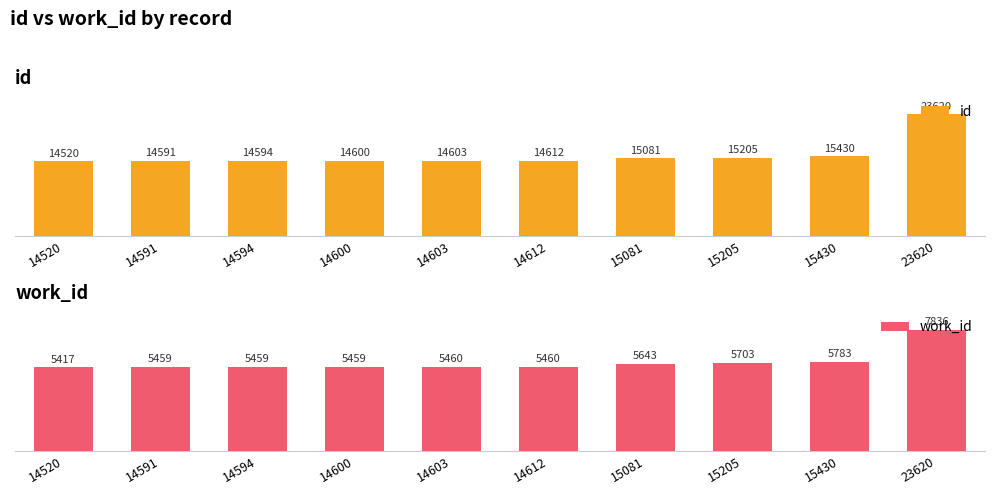

What is the sum of all work_id values?

57679